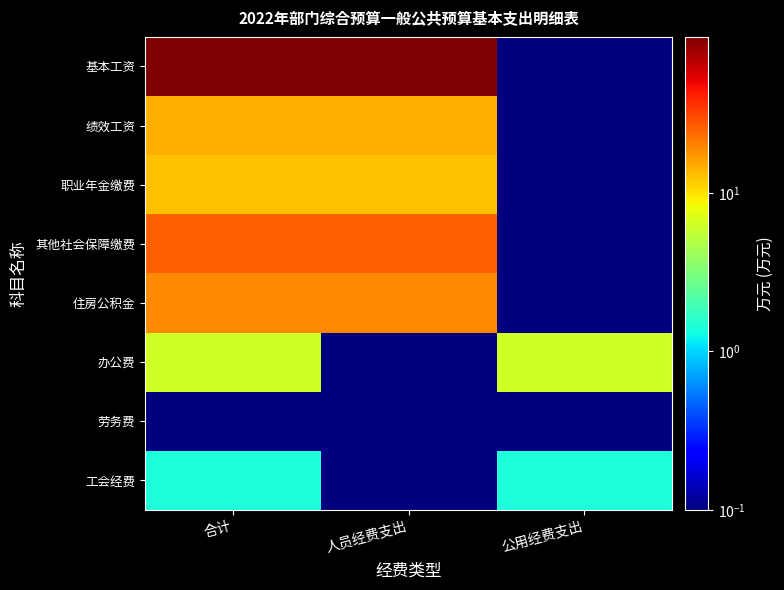

Which label corresponds to the smallest value in the chart?

公用经费支出